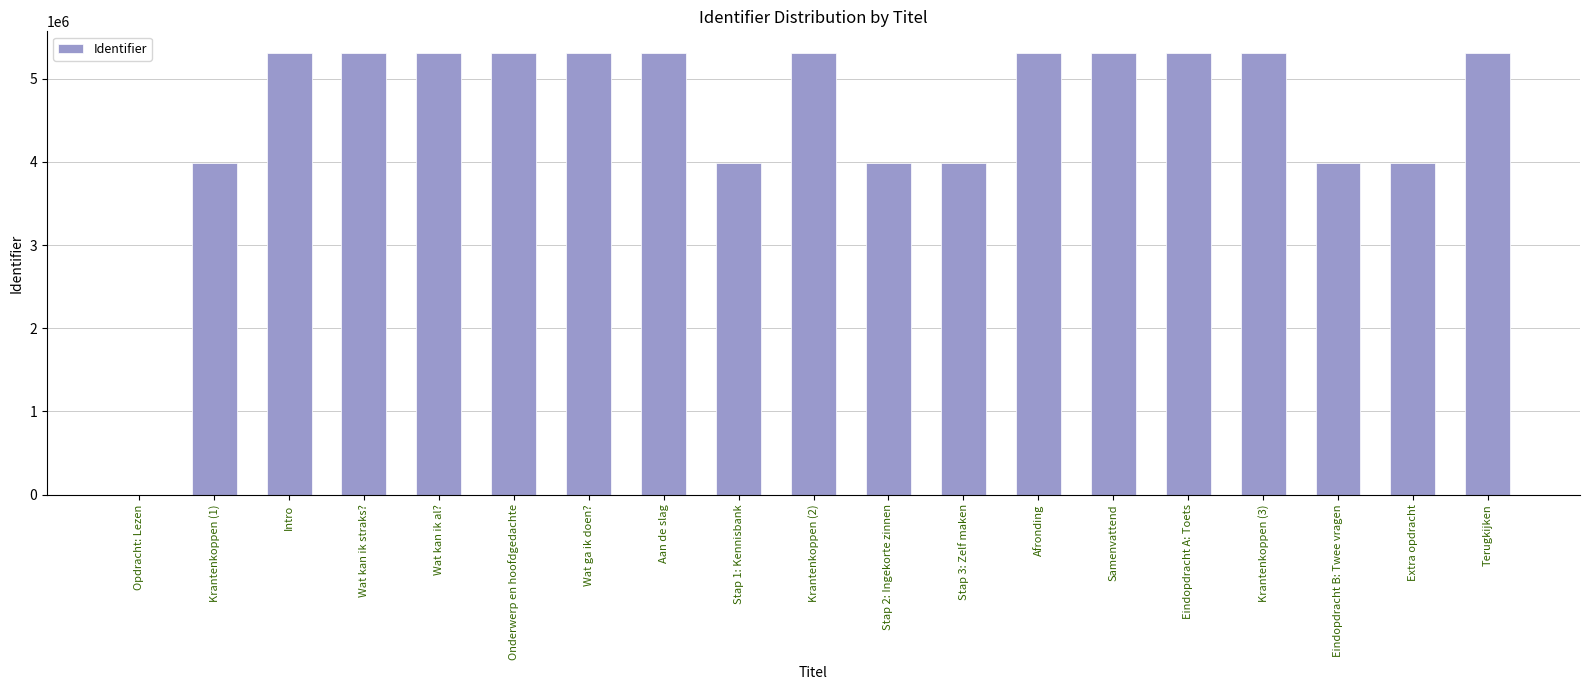

What value does the data have at Eindopdracht B: Twee vragen, to the nearest 10?

3989980